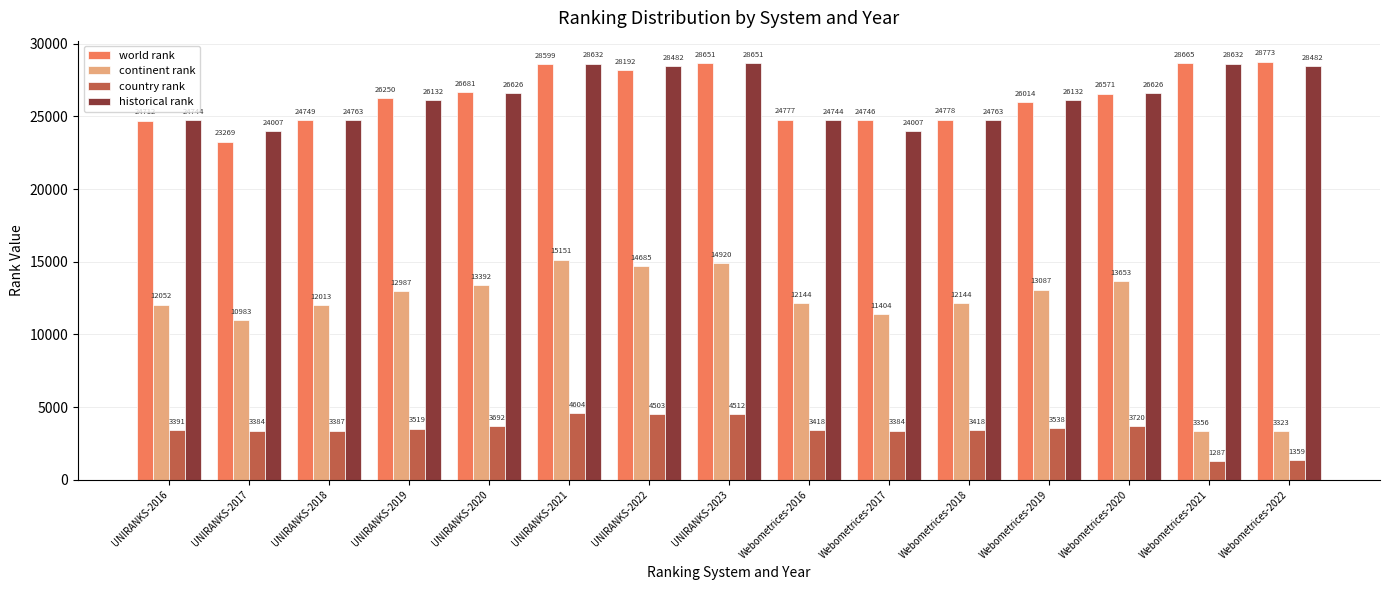

Is it true that historical rank equals 37390.4 at UNIRANKS-2017?

False